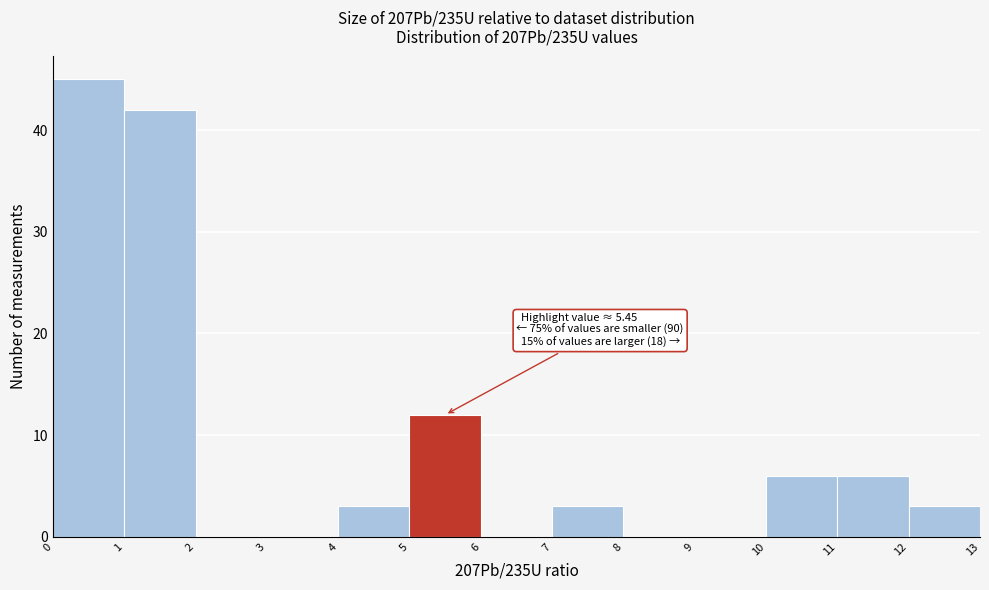

Which range on the x-axis has the tallest bar?

0 to 1